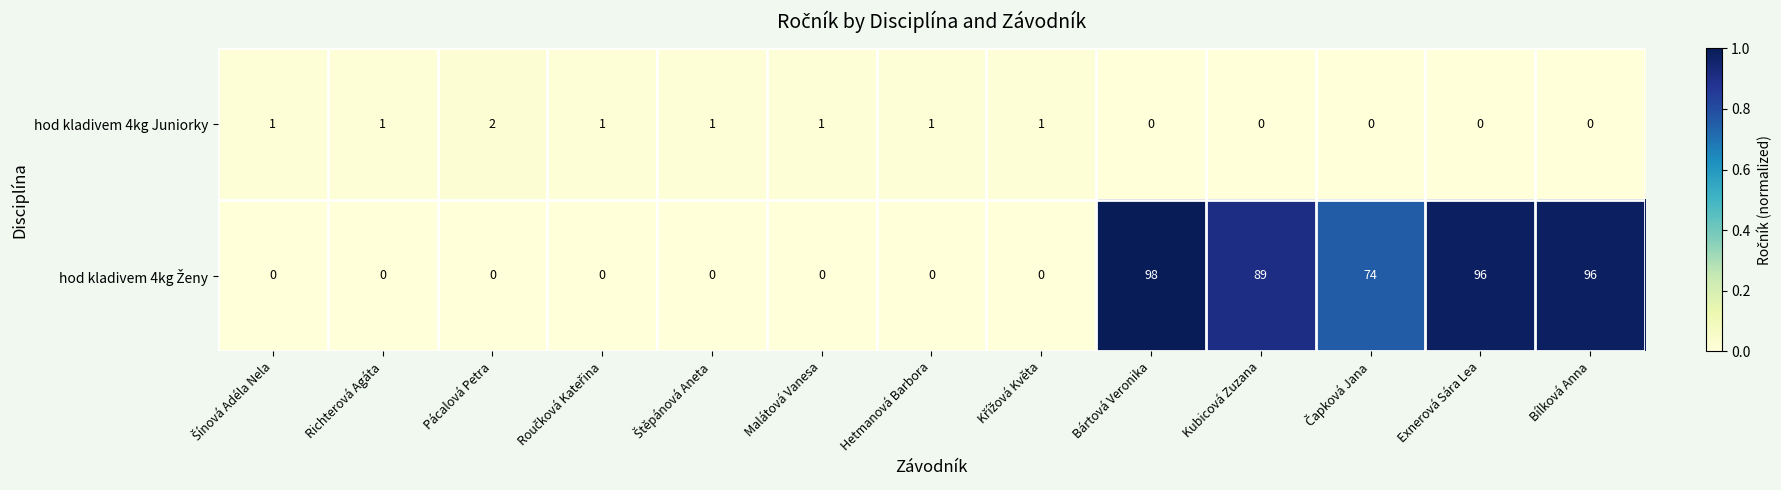

At how many categories does at least one series exceed 42?

5